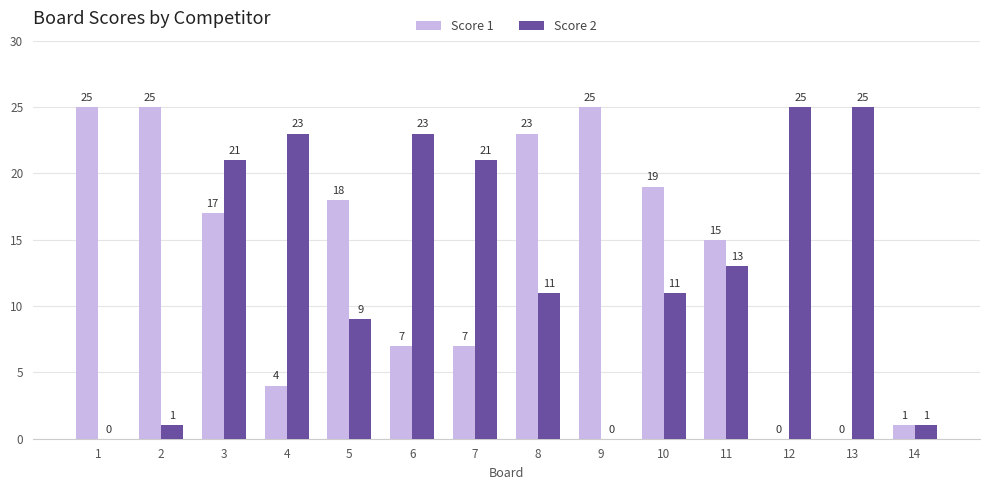

How many series are shown in this chart?

2